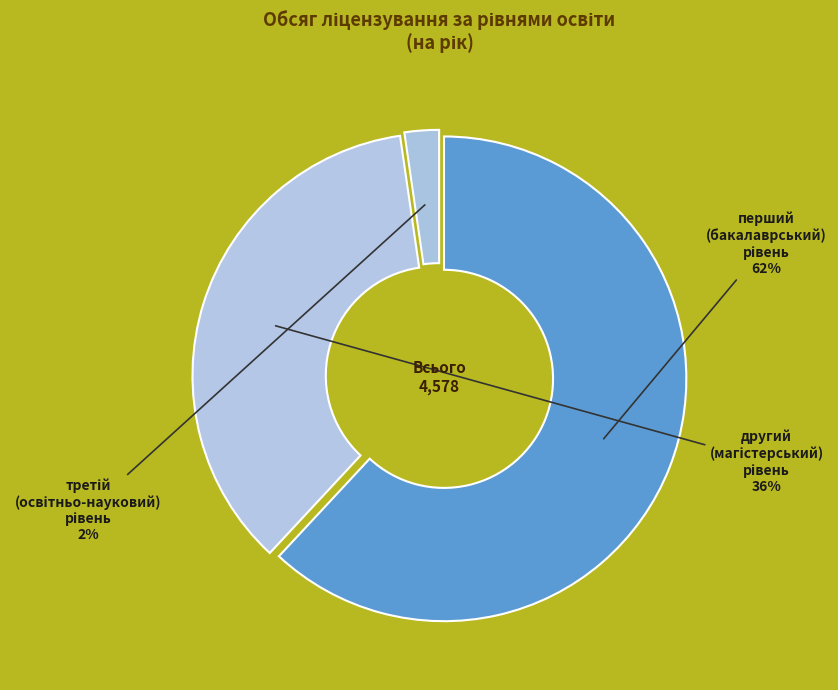

How many segments does this pie chart have?

3